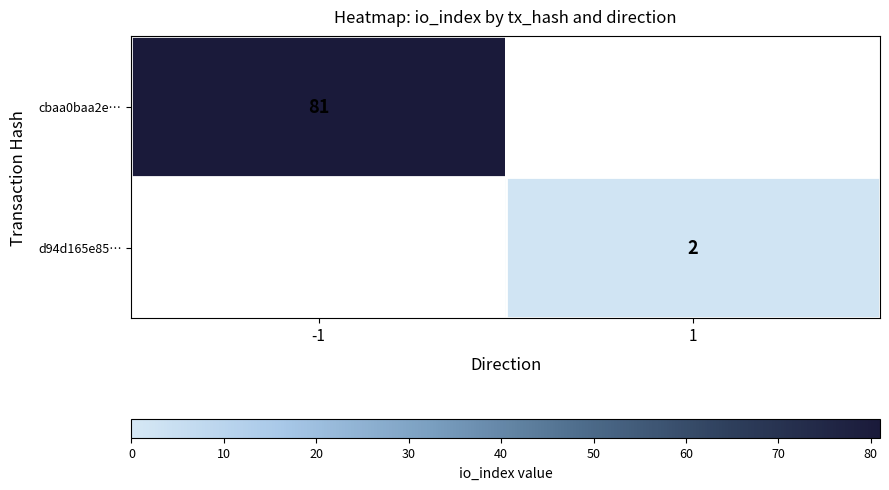

The value of d94d165e85… at 1 is 1. True or false?

False